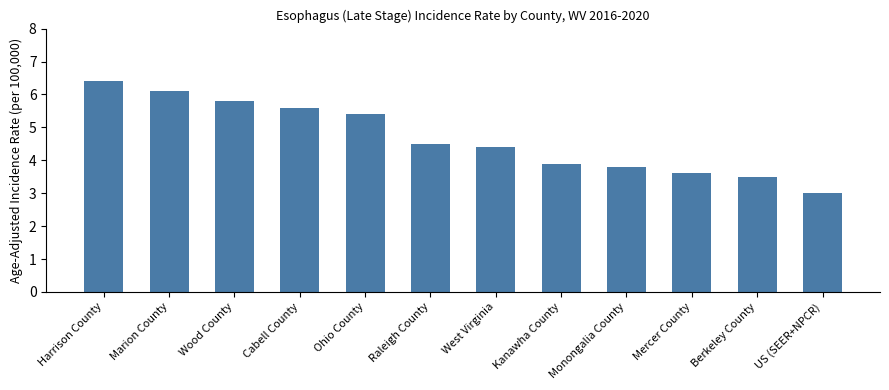

Which label corresponds to the smallest value in the chart?

US (SEER+NPCR)